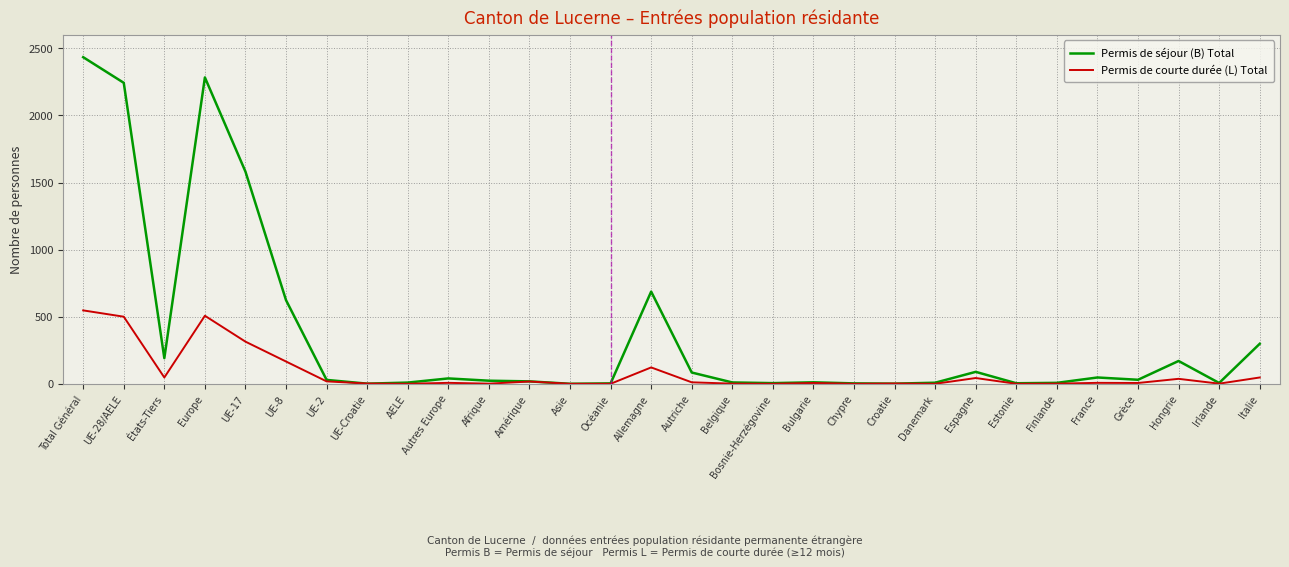

Read the Permis de courte durée (L) Total value at Total Général.

547